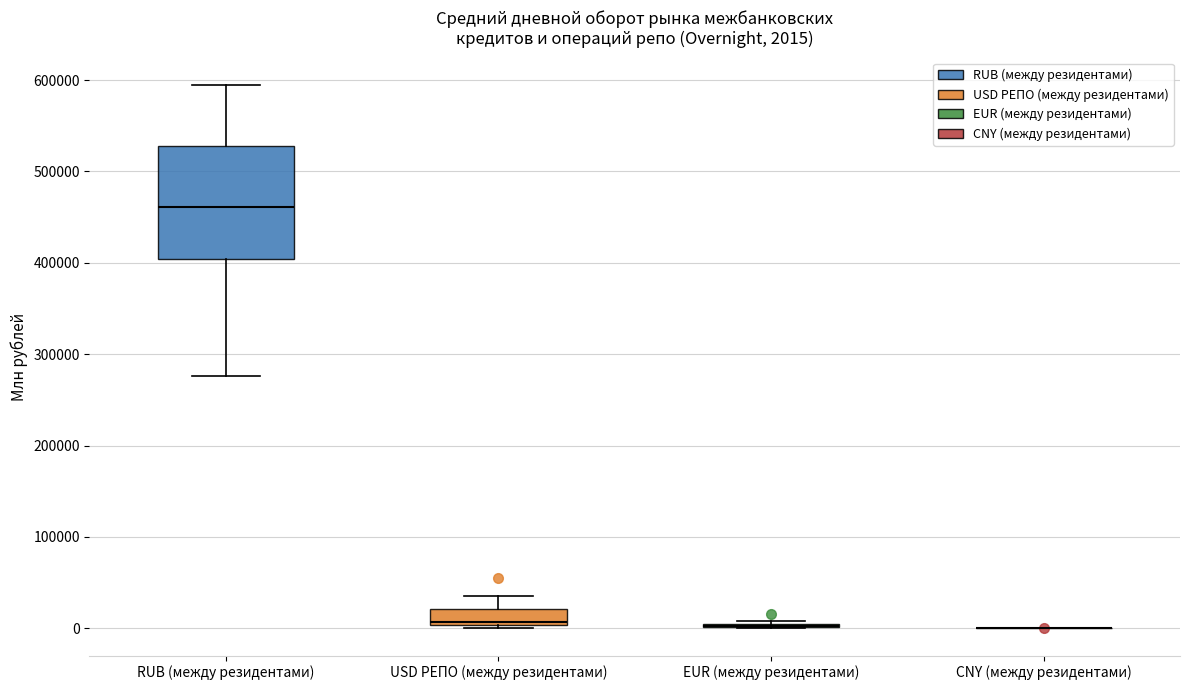

Which box is the tallest, from its lower edge to its upper edge?

RUB (между резидентами)